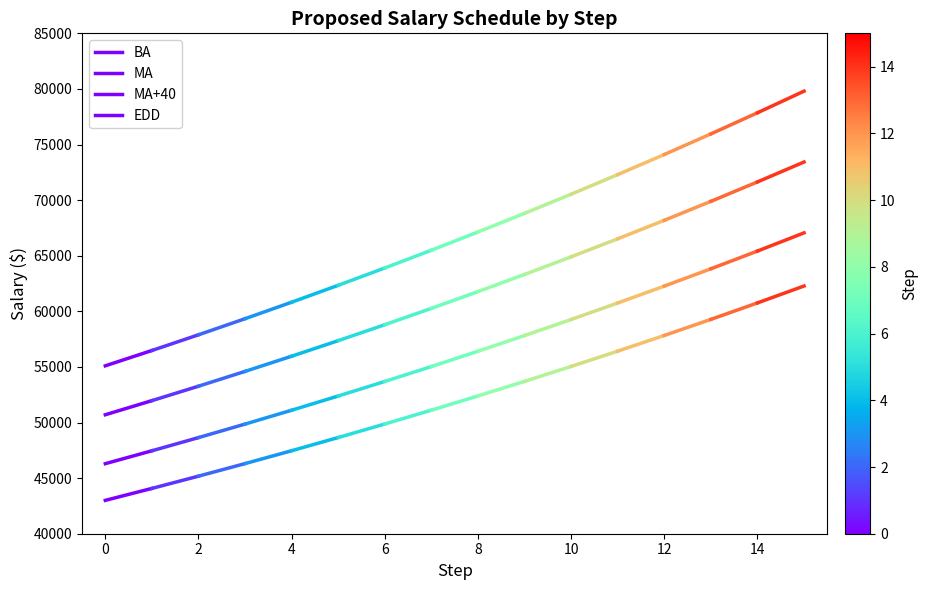

Which series has the largest total across all categories?

EDD